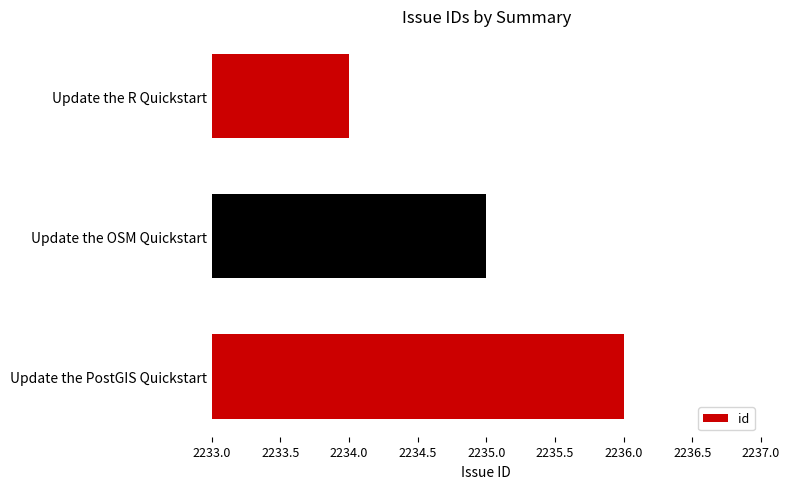

The value at Update the OSM Quickstart is 1106. True or false?

False